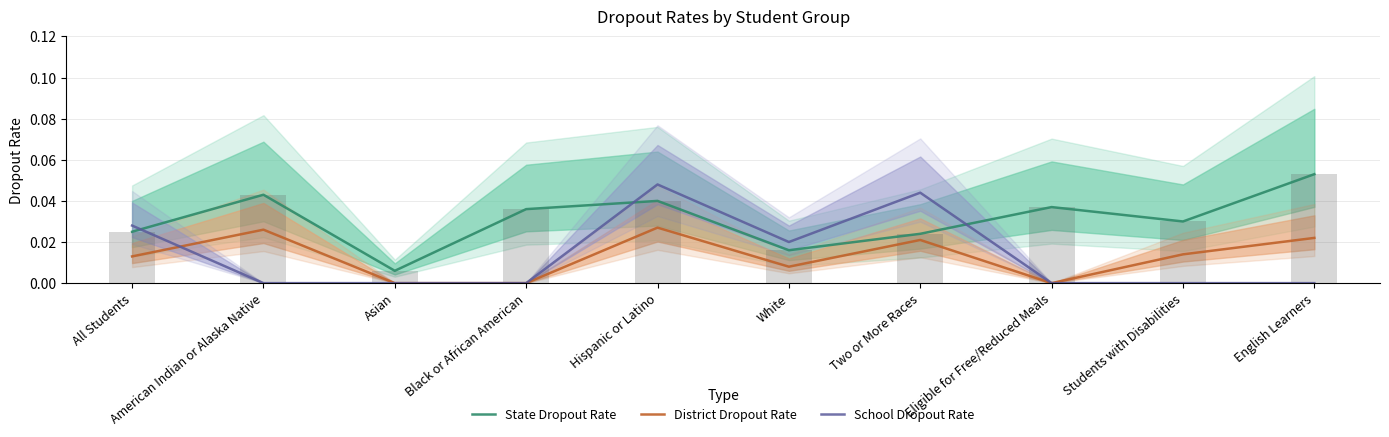

Reading left to right, what are all the values shown in this chart?

State Dropout Rate: All Students=0.0	American Indian or Alaska Native=0.0	Asian=0.0	Black or African American=0.0	Hispanic or Latino=0.0	White=0.0	Two or More Races=0.0	Eligible for Free/Reduced Meals=0.0	Students with Disabilities=0.0	English Learners=0.1
District Dropout Rate: All Students=0.0	American Indian or Alaska Native=0.0	Asian=0.0	Black or African American=0.0	Hispanic or Latino=0.0	White=0.0	Two or More Races=0.0	Eligible for Free/Reduced Meals=0.0	Students with Disabilities=0.0	English Learners=0.0
School Dropout Rate: All Students=0.0	American Indian or Alaska Native=0.0	Asian=0.0	Black or African American=0.0	Hispanic or Latino=0.0	White=0.0	Two or More Races=0.0	Eligible for Free/Reduced Meals=0.0	Students with Disabilities=0.0	English Learners=0.0